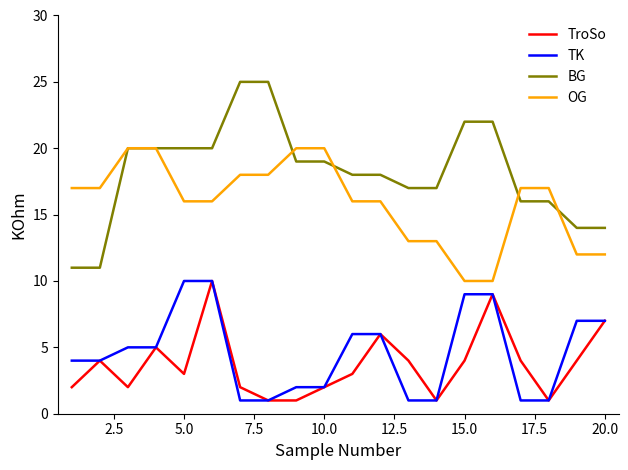

Does the chart have visible grid lines?

No